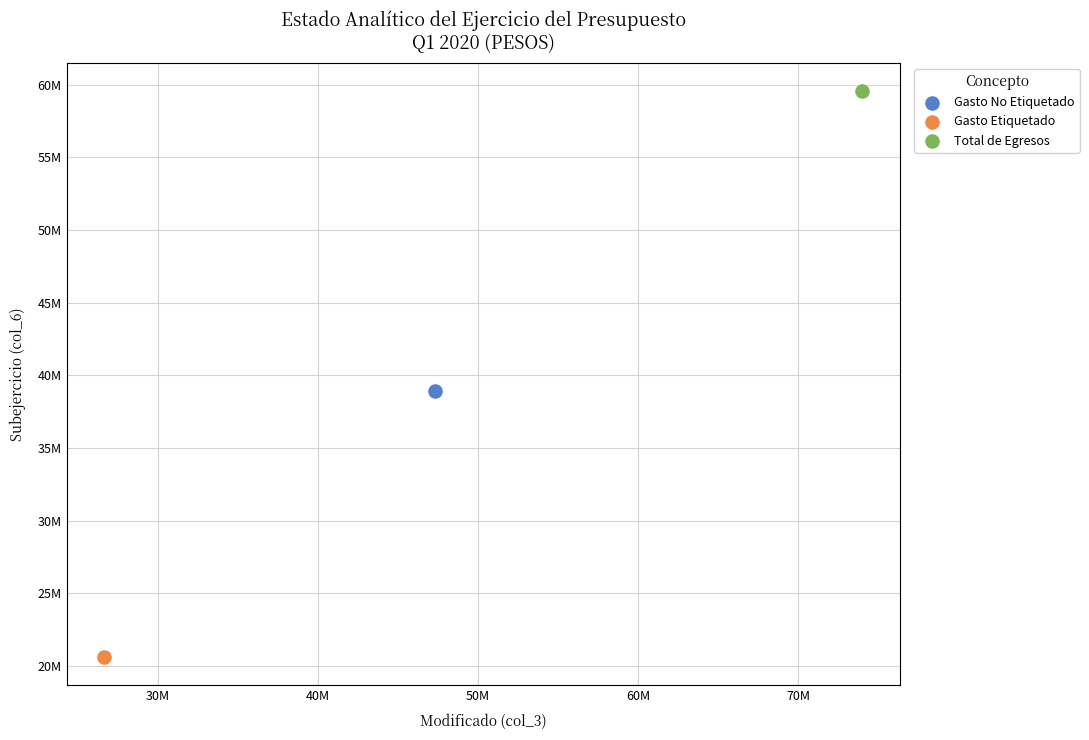

What are all the series names shown in the legend?

Gasto No Etiquetado, Gasto Etiquetado, Total de Egresos